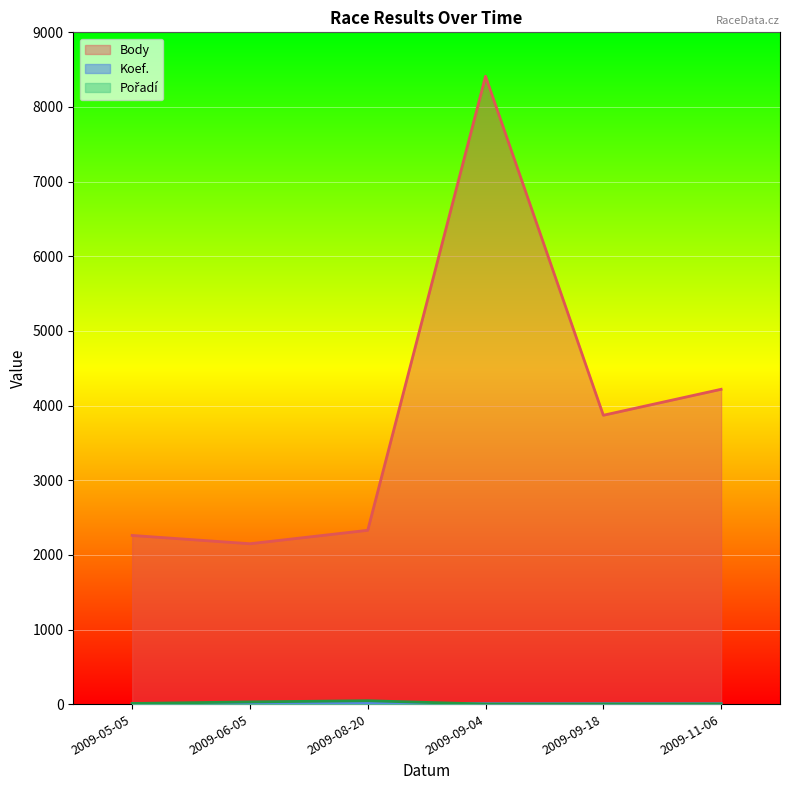

True or false: Pořadí has a value of 46 at 2009-08-20.

True